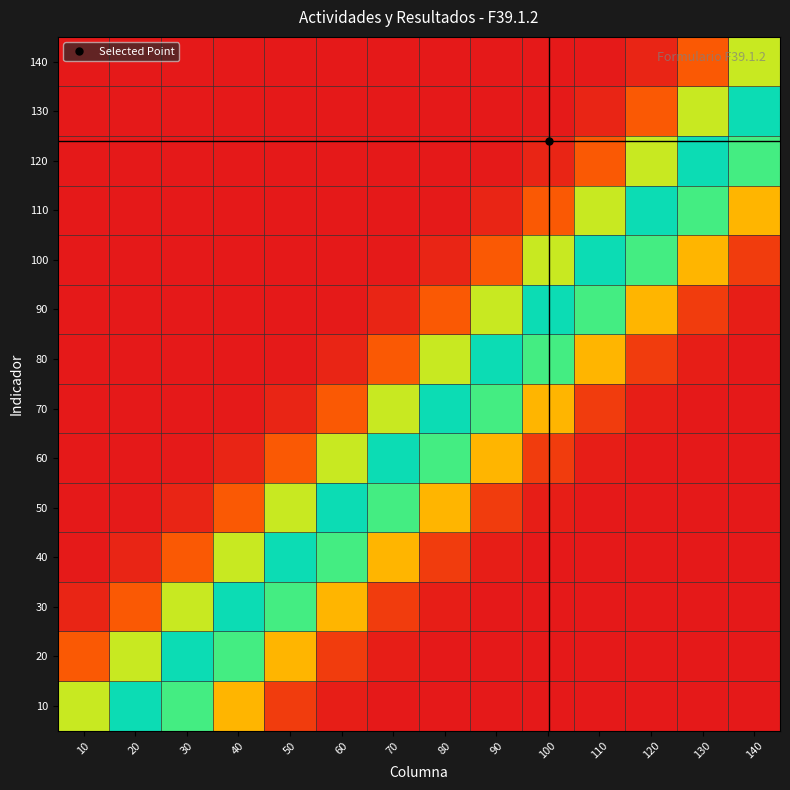

Reading right to left, transcribe all the data shown in this chart.

10: 140=0.0	130=0.0	120=0.0	110=0.0	100=0.0	90=0.0	80=0.0	70=0.0	60=0.0	50=0.1	40=0.4	30=0.9	20=1.0	10=0.6
20: 140=0.0	130=0.0	120=0.0	110=0.0	100=0.0	90=0.0	80=0.0	70=0.0	60=0.1	50=0.4	40=0.9	30=1.0	20=0.6	10=0.2
30: 140=0.0	130=0.0	120=0.0	110=0.0	100=0.0	90=0.0	80=0.0	70=0.1	60=0.4	50=0.9	40=1.0	30=0.6	20=0.2	10=0.0
40: 140=0.0	130=0.0	120=0.0	110=0.0	100=0.0	90=0.0	80=0.1	70=0.4	60=0.9	50=1.0	40=0.6	30=0.2	20=0.0	10=0.0
50: 140=0.0	130=0.0	120=0.0	110=0.0	100=0.0	90=0.1	80=0.4	70=0.9	60=1.0	50=0.6	40=0.2	30=0.0	20=0.0	10=0.0
60: 140=0.0	130=0.0	120=0.0	110=0.0	100=0.1	90=0.4	80=0.9	70=1.0	60=0.6	50=0.2	40=0.0	30=0.0	20=0.0	10=0.0
70: 140=0.0	130=0.0	120=0.0	110=0.1	100=0.4	90=0.9	80=1.0	70=0.6	60=0.2	50=0.0	40=0.0	30=0.0	20=0.0	10=0.0
80: 140=0.0	130=0.0	120=0.1	110=0.4	100=0.9	90=1.0	80=0.6	70=0.2	60=0.0	50=0.0	40=0.0	30=0.0	20=0.0	10=0.0
90: 140=0.0	130=0.1	120=0.4	110=0.9	100=1.0	90=0.6	80=0.2	70=0.0	60=0.0	50=0.0	40=0.0	30=0.0	20=0.0	10=0.0
100: 140=0.1	130=0.4	120=0.9	110=1.0	100=0.6	90=0.2	80=0.0	70=0.0	60=0.0	50=0.0	40=0.0	30=0.0	20=0.0	10=0.0
110: 140=0.4	130=0.9	120=1.0	110=0.6	100=0.2	90=0.0	80=0.0	70=0.0	60=0.0	50=0.0	40=0.0	30=0.0	20=0.0	10=0.0
120: 140=0.9	130=1.0	120=0.6	110=0.2	100=0.0	90=0.0	80=0.0	70=0.0	60=0.0	50=0.0	40=0.0	30=0.0	20=0.0	10=0.0
130: 140=1.0	130=0.6	120=0.2	110=0.0	100=0.0	90=0.0	80=0.0	70=0.0	60=0.0	50=0.0	40=0.0	30=0.0	20=0.0	10=0.0
140: 140=0.6	130=0.2	120=0.0	110=0.0	100=0.0	90=0.0	80=0.0	70=0.0	60=0.0	50=0.0	40=0.0	30=0.0	20=0.0	10=0.0